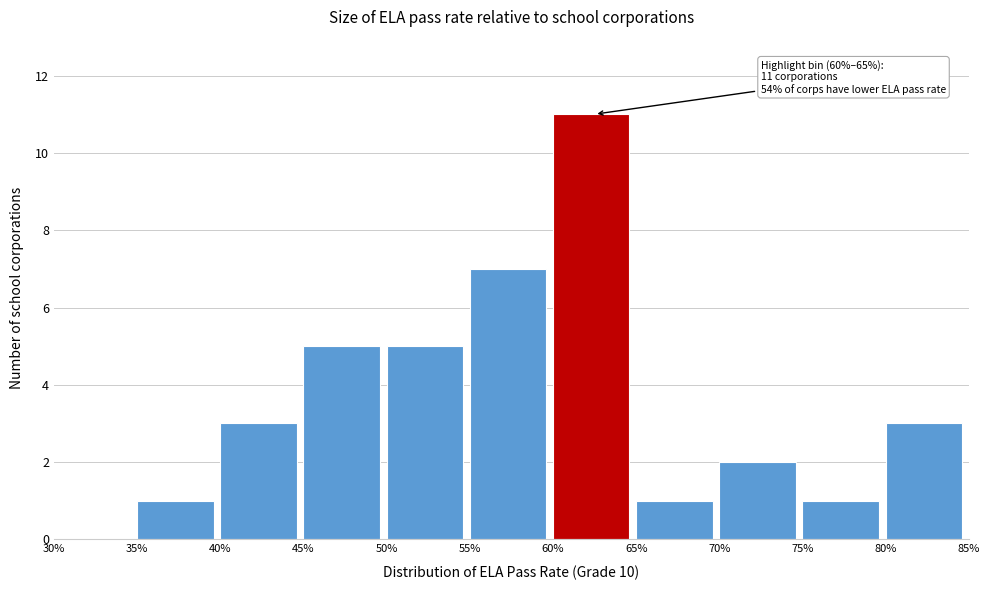

Reading right to left, what are all the values shown in this chart?

80%=3	75%=1	70%=2	65%=1	60%=11	55%=7	50%=5	45%=5	40%=3	35%=1	30%=0